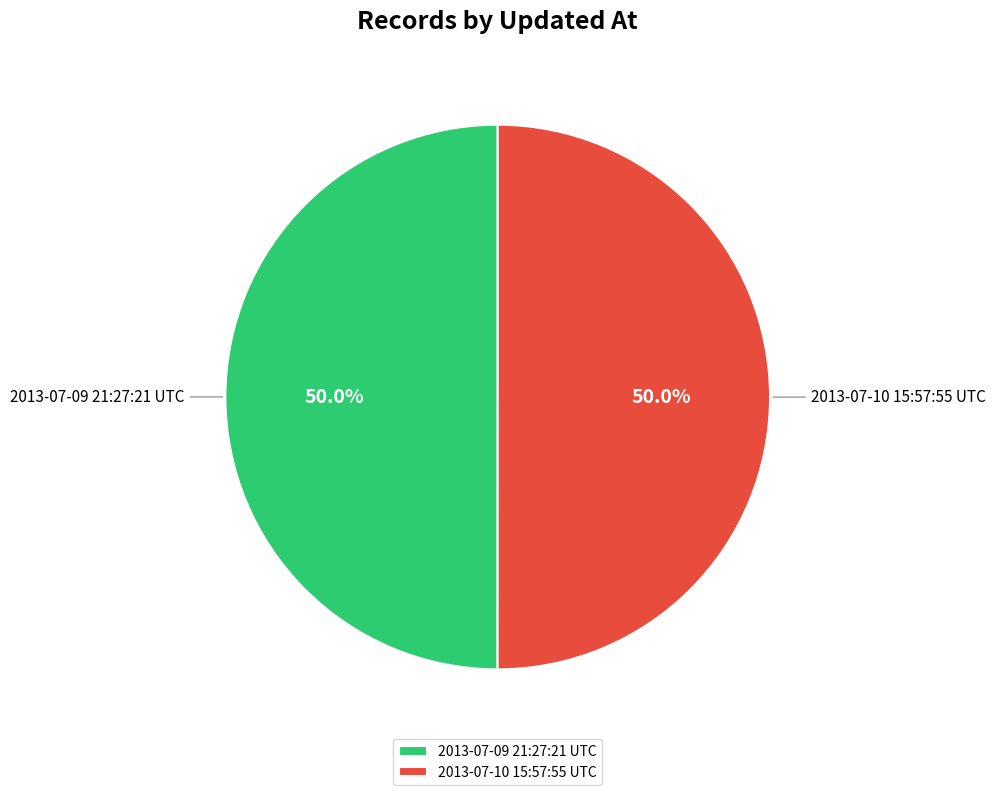

How many segments does this pie chart have?

2